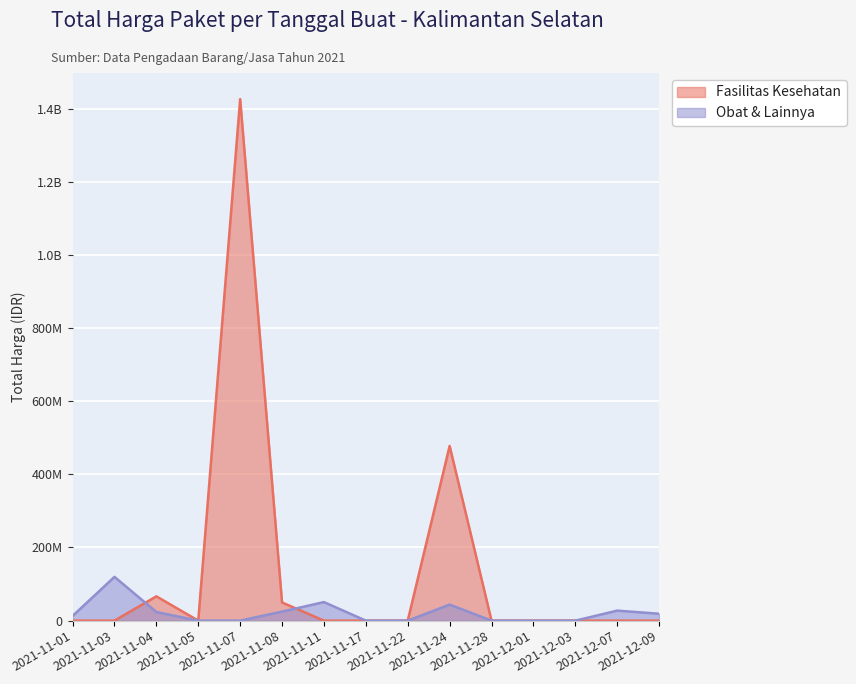

Where is Fasilitas Kesehatan nearest to the value 712933950?

2021-11-24